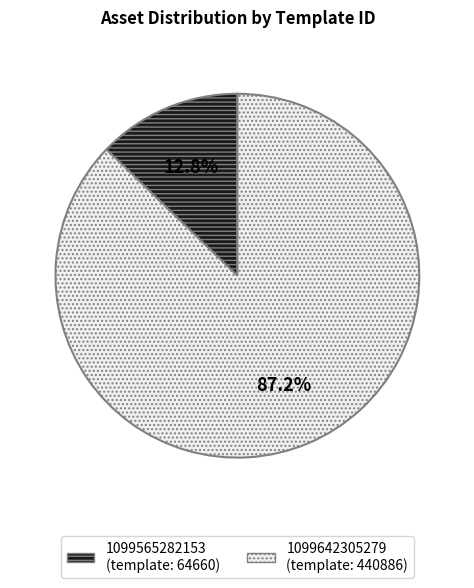

The 1099565282153 slice represents 13% of the pie. True or false?

True